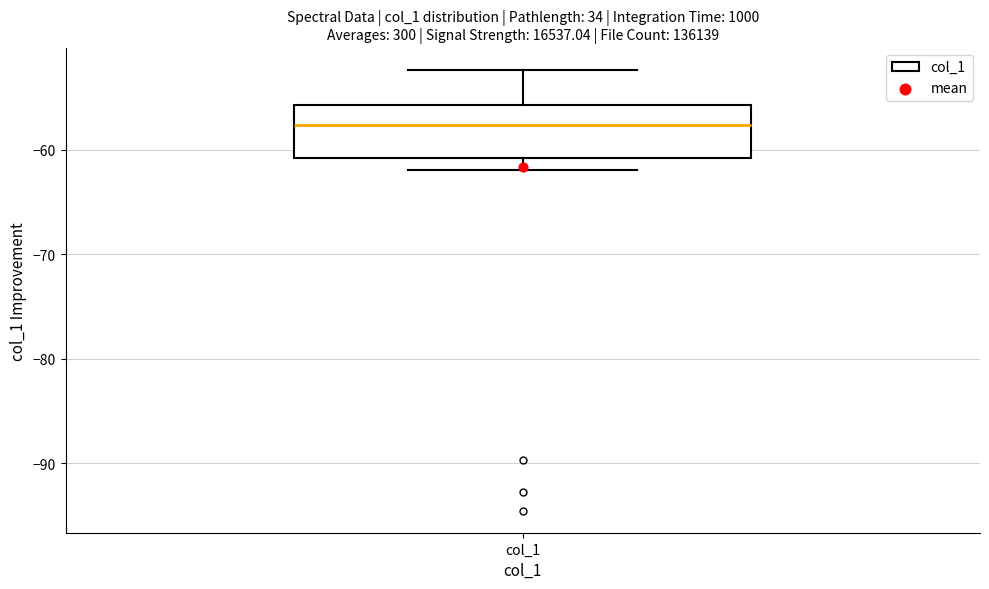

Transcribe this box plot: give where the median line is, the range the box spans, and where the two whiskers end, as read against the y-axis. The values are not printed on the chart, so give them approximately, as read against the axis.

median -58, box -61 to -56, whiskers -62 to -52